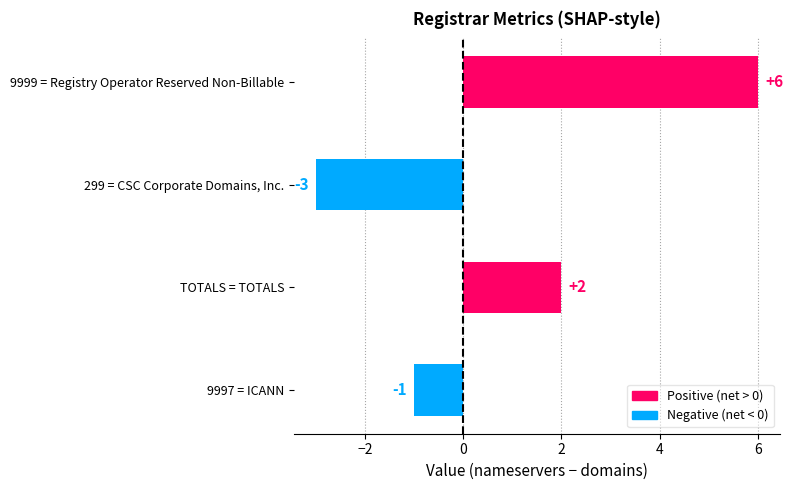

The chart shows a value of -5 at 299 = CSC Corporate Domains, Inc.. True or false?

False